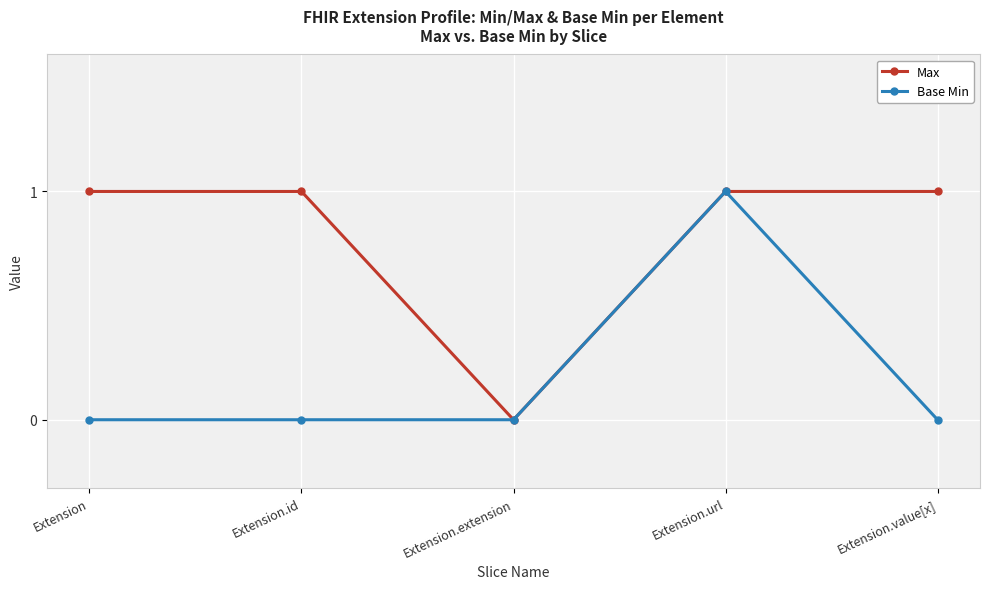

Does the chart display data point markers on the line(s)?

Yes